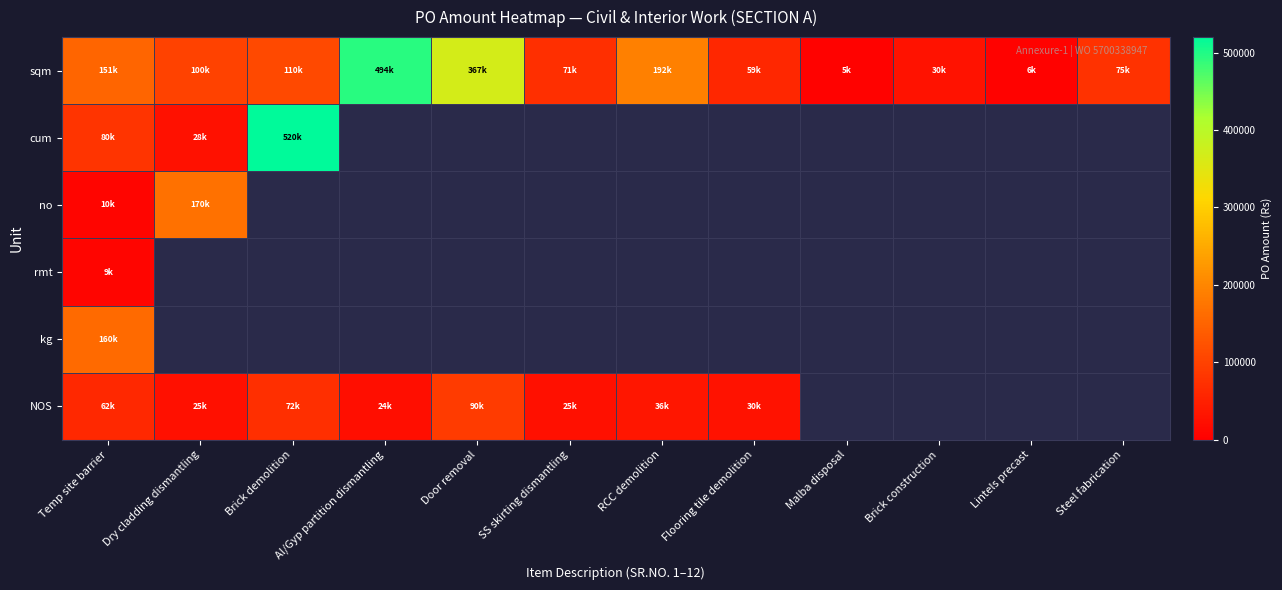

At how many categories does at least one series exceed 397175?

2